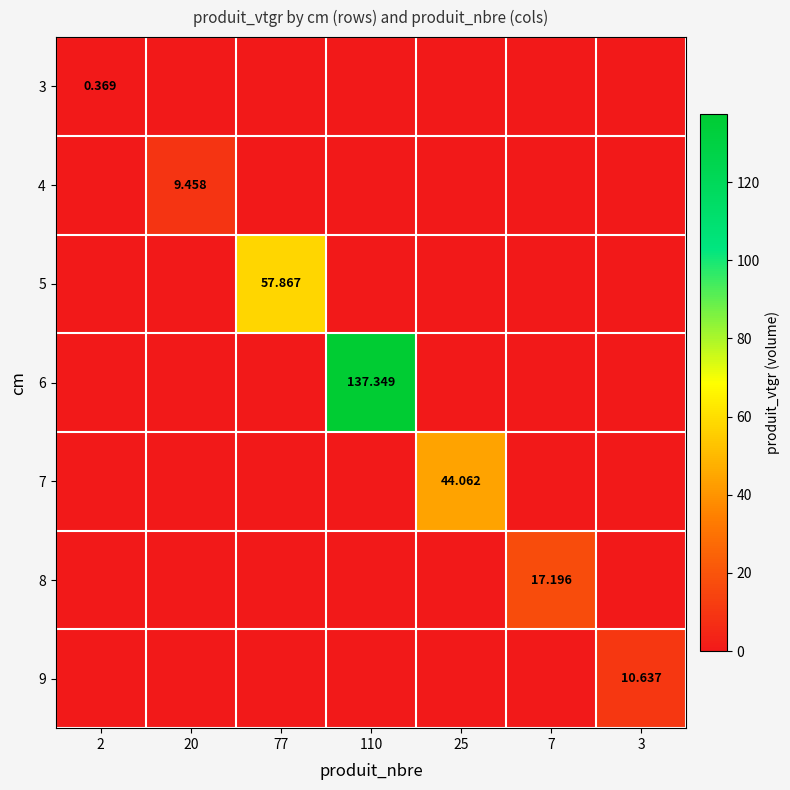

Rank the series by their maximum value, from highest to lowest.

6, 5, 7, 8, 9, 4, 3